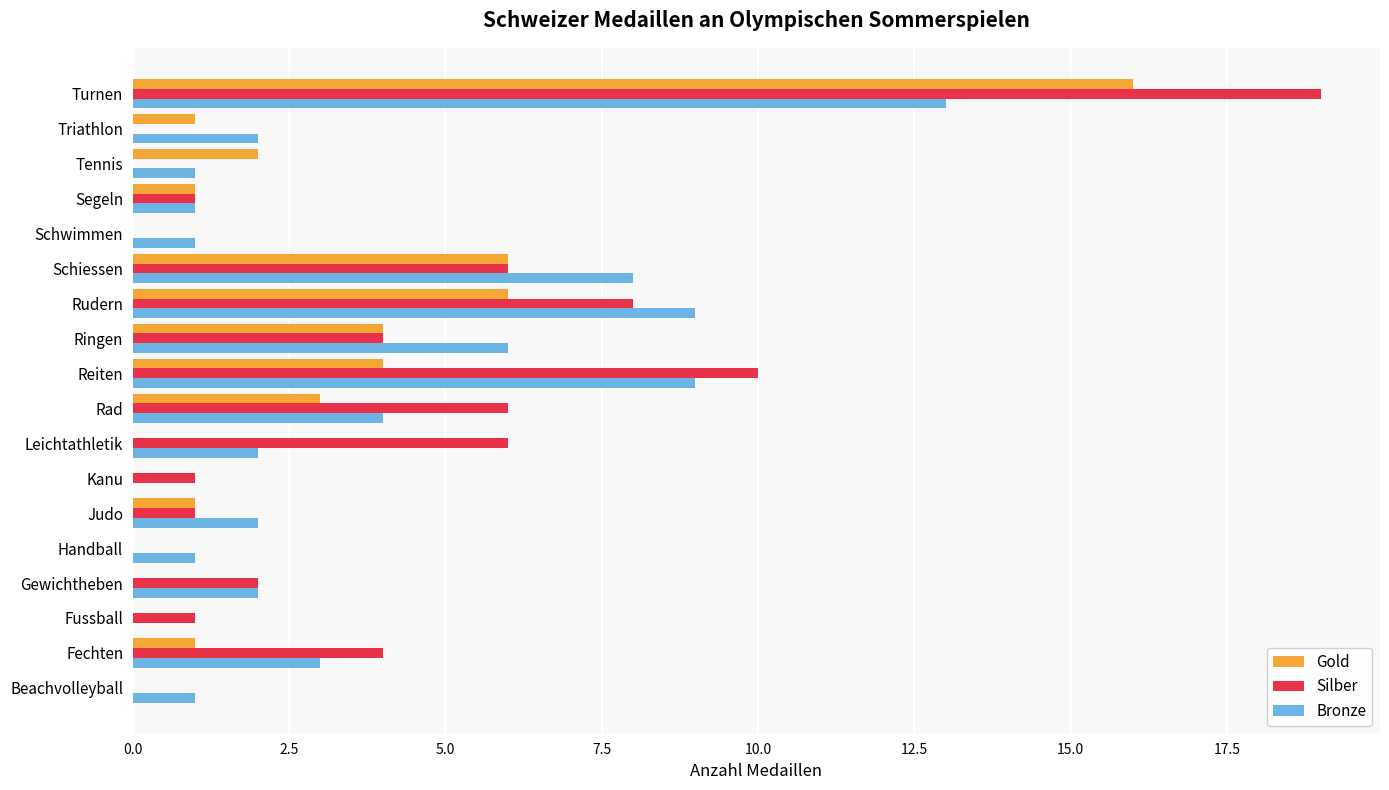

Between Gewichtheben and Rad, which series saw the biggest shift?

Silber